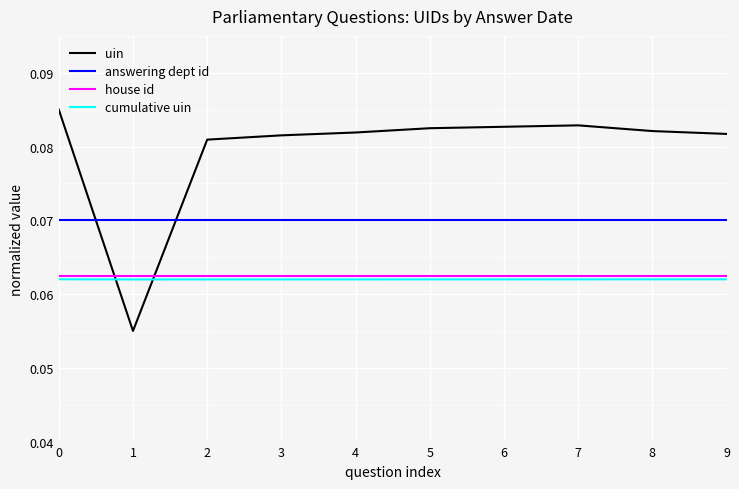

The answering dept id series shows 0.0 at 9. True or false?

False